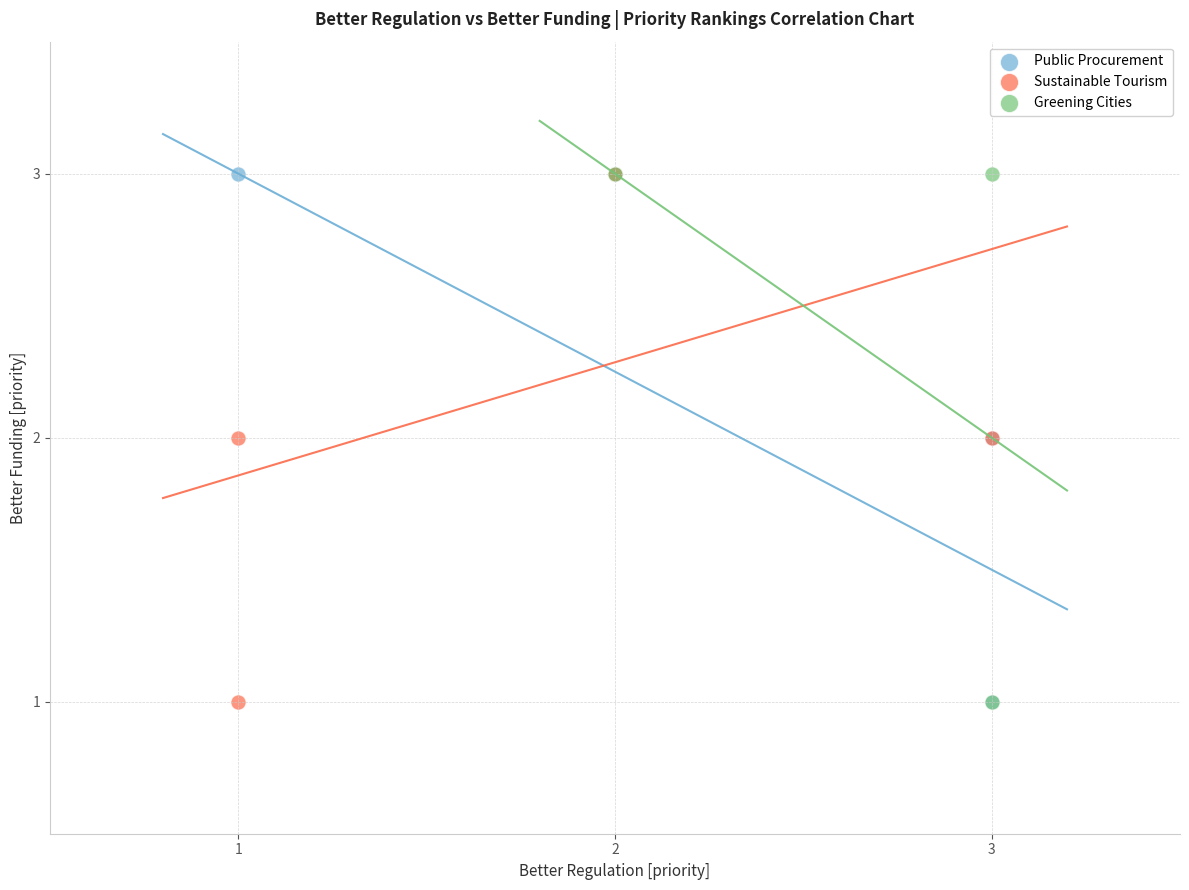

What are all the series names shown in the legend?

Public Procurement, Sustainable Tourism, Greening Cities